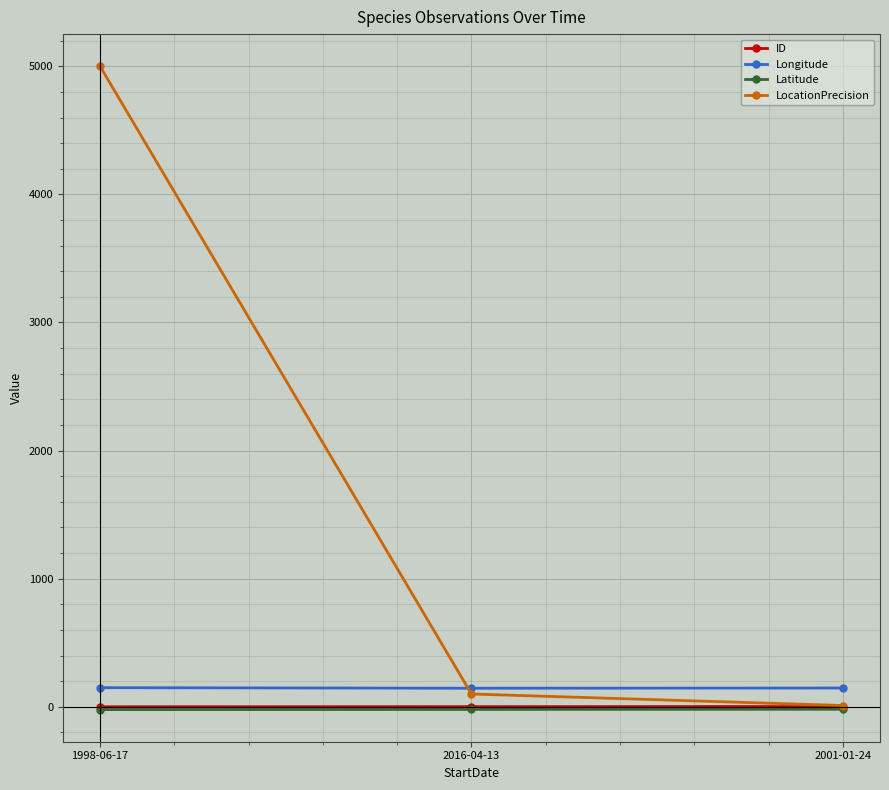

Which category has the highest value in the LocationPrecision series?

1998-06-17